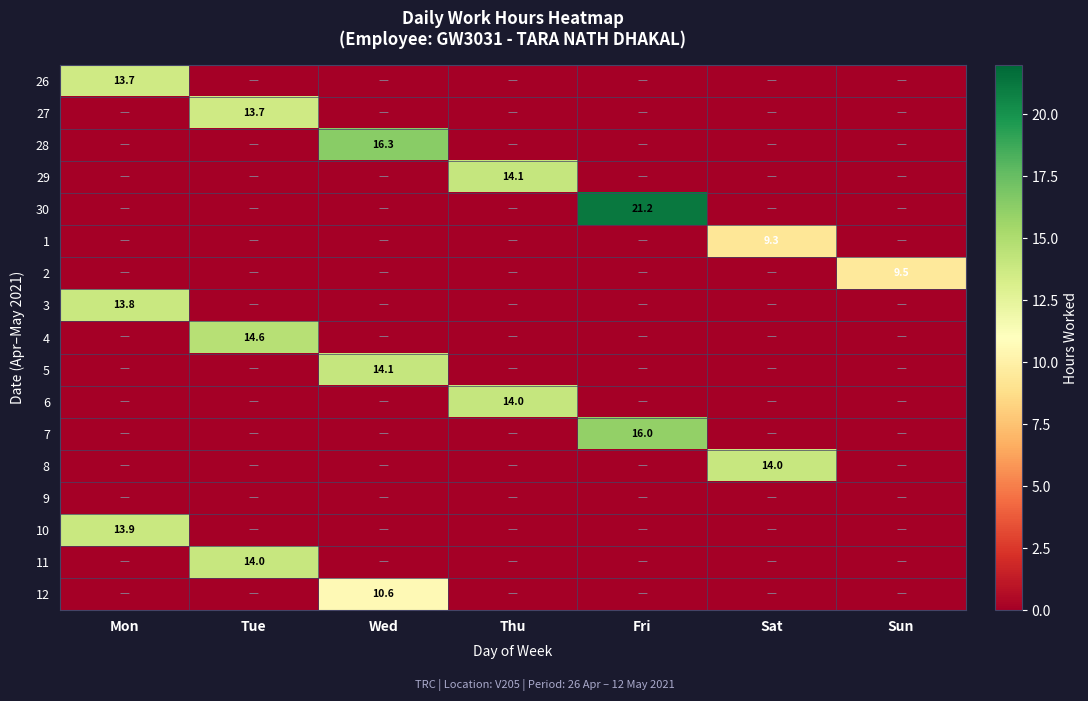

At how many categories does at least one series exceed 14?

4